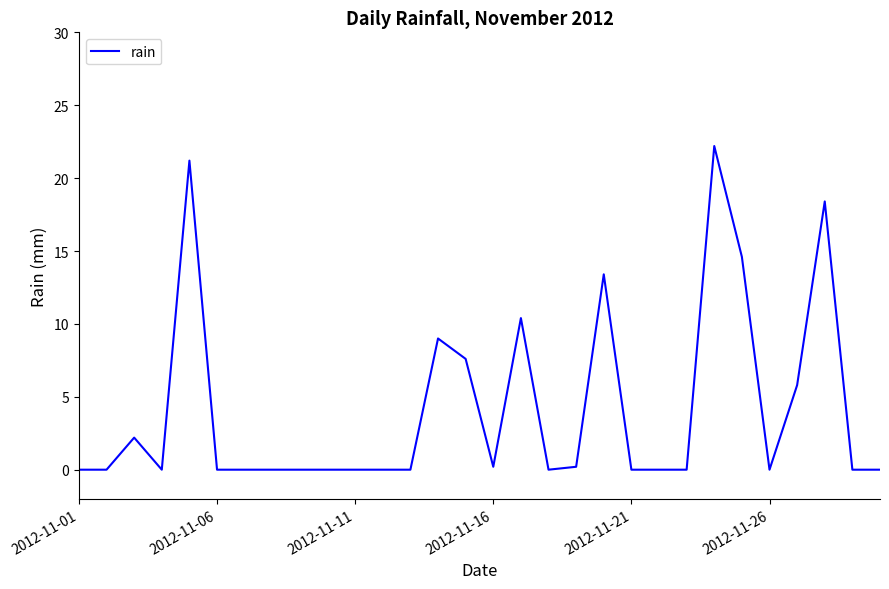

What is the difference between the maximum and minimum values?

22.2